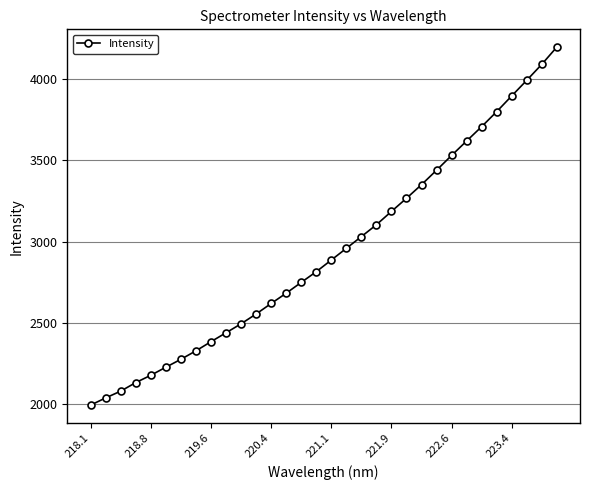

What is the smallest value displayed?

1994.0